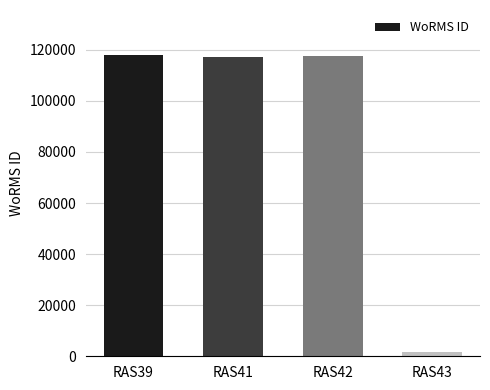

The chart shows a value of 1613 at RAS43. True or false?

True